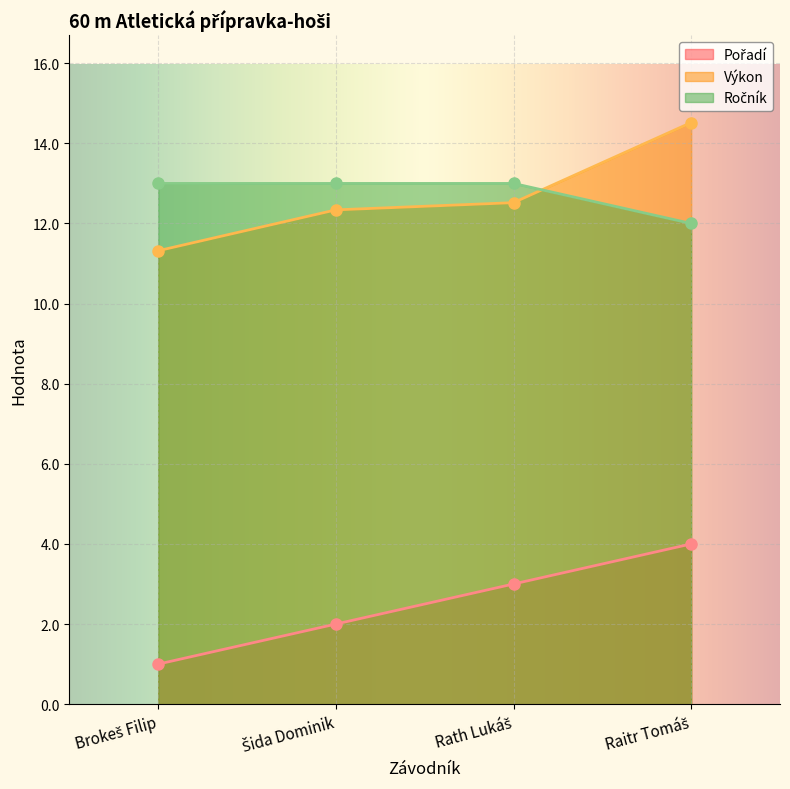

Rank the series by their maximum value, from lowest to highest.

Pořadí, Ročník, Výkon